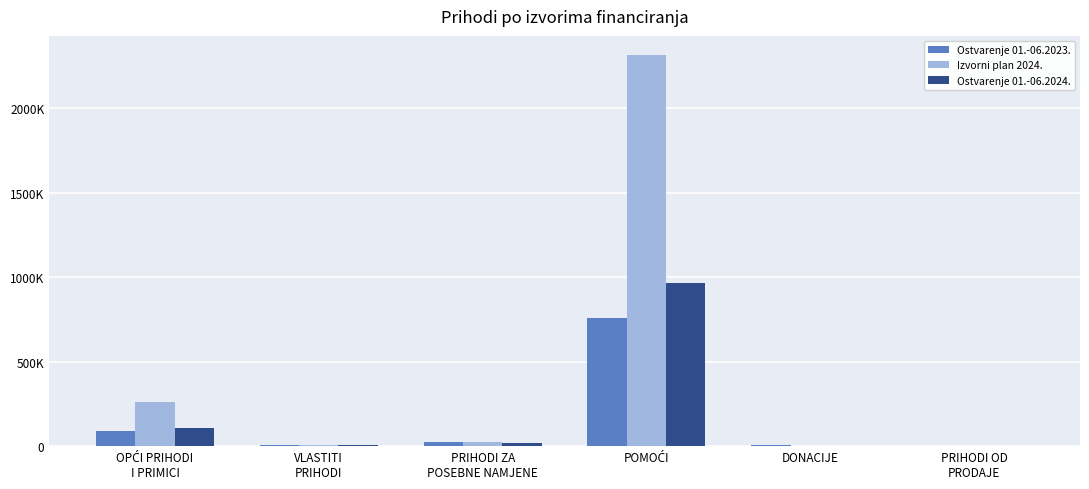

What value does the Ostvarenje 01.-06.2024. series have at PRIHODI ZA
POSEBNE NAMJENE?

17688.4